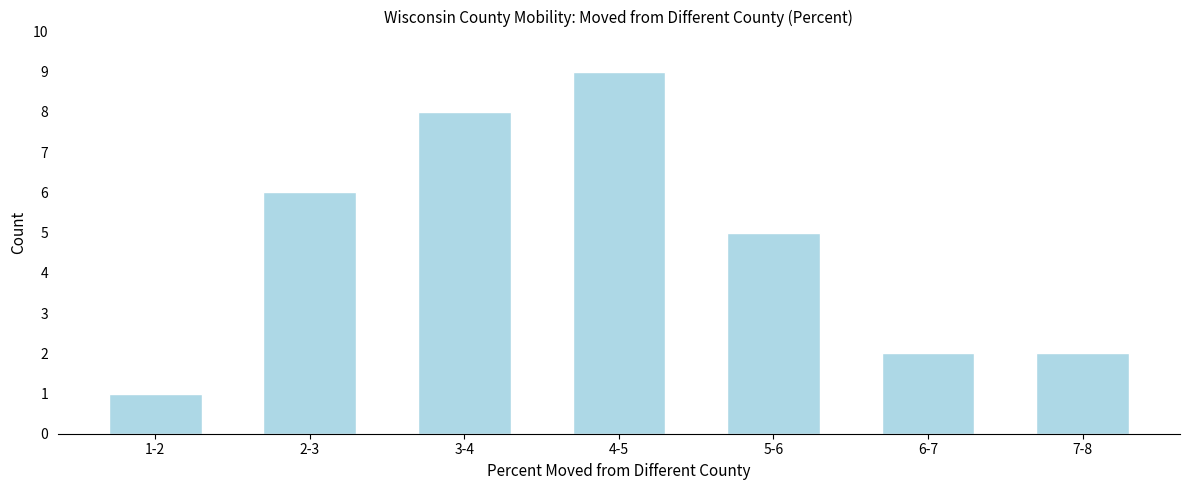

Reading left to right, list all the values displayed in this chart.

1	6	8	9	5	2	2